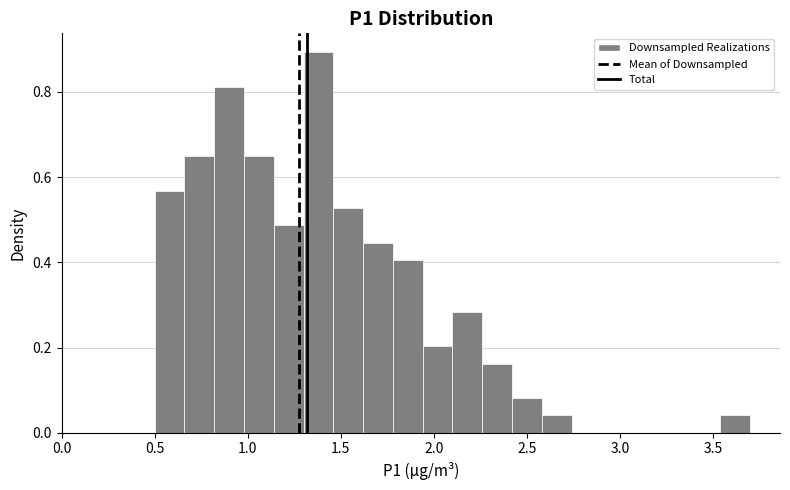

Around what value on the x-axis is the tallest bar? Give the approximate position of its centre, as read against the axis.

1.40